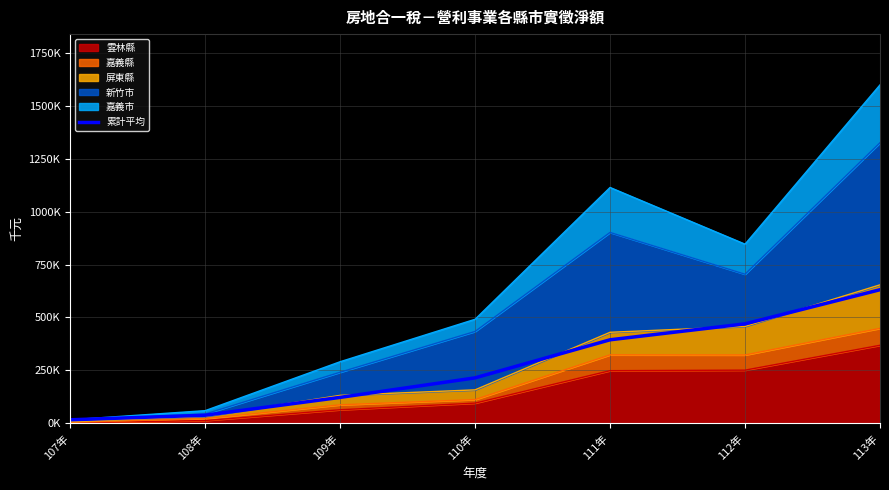

What is the minimum value shown in the chart?

17215.0